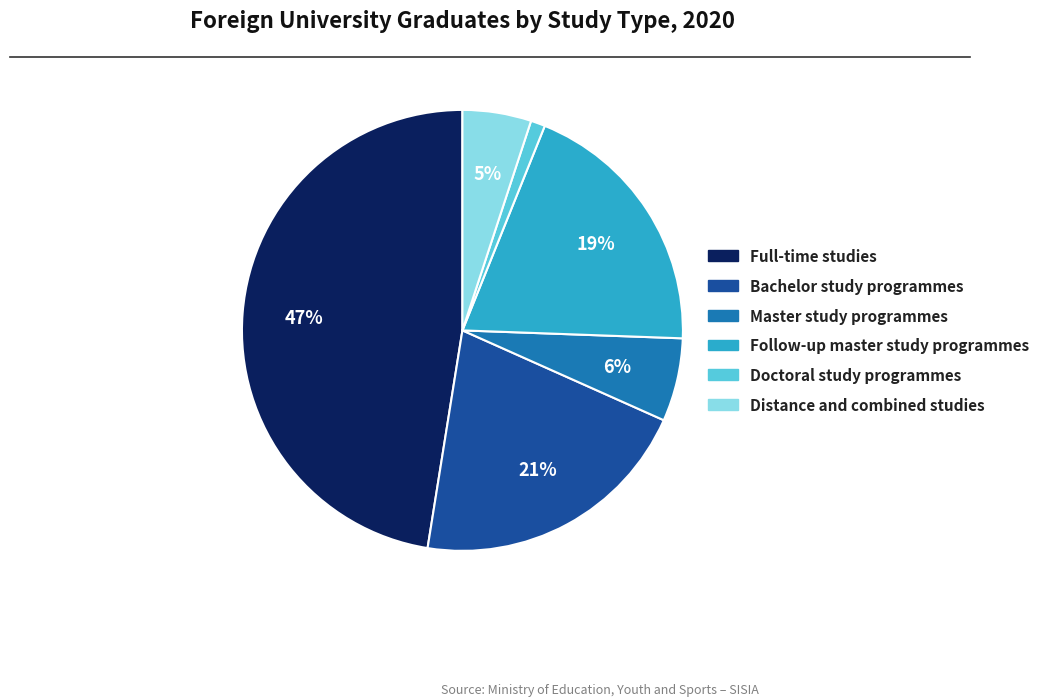

Combined, do Master study programmes and Distance and combined studies account for over 50%?

No